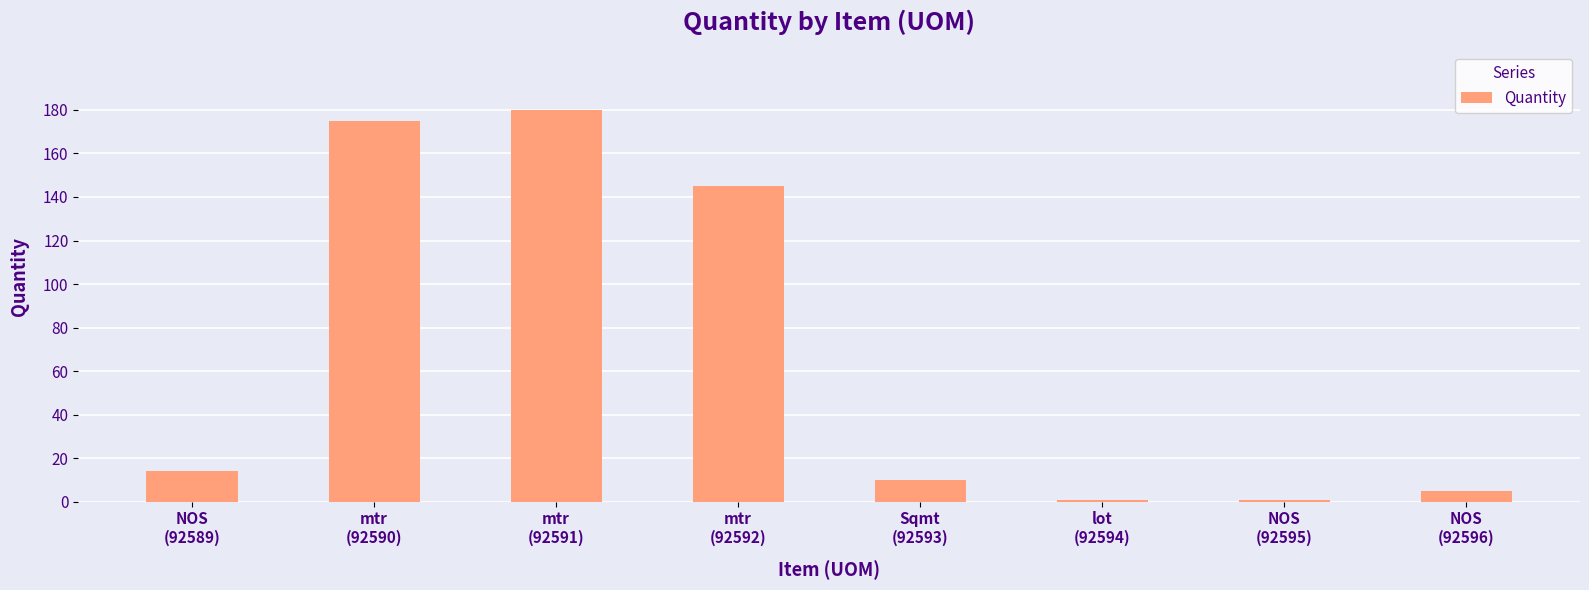

What is the greatest value displayed?

180